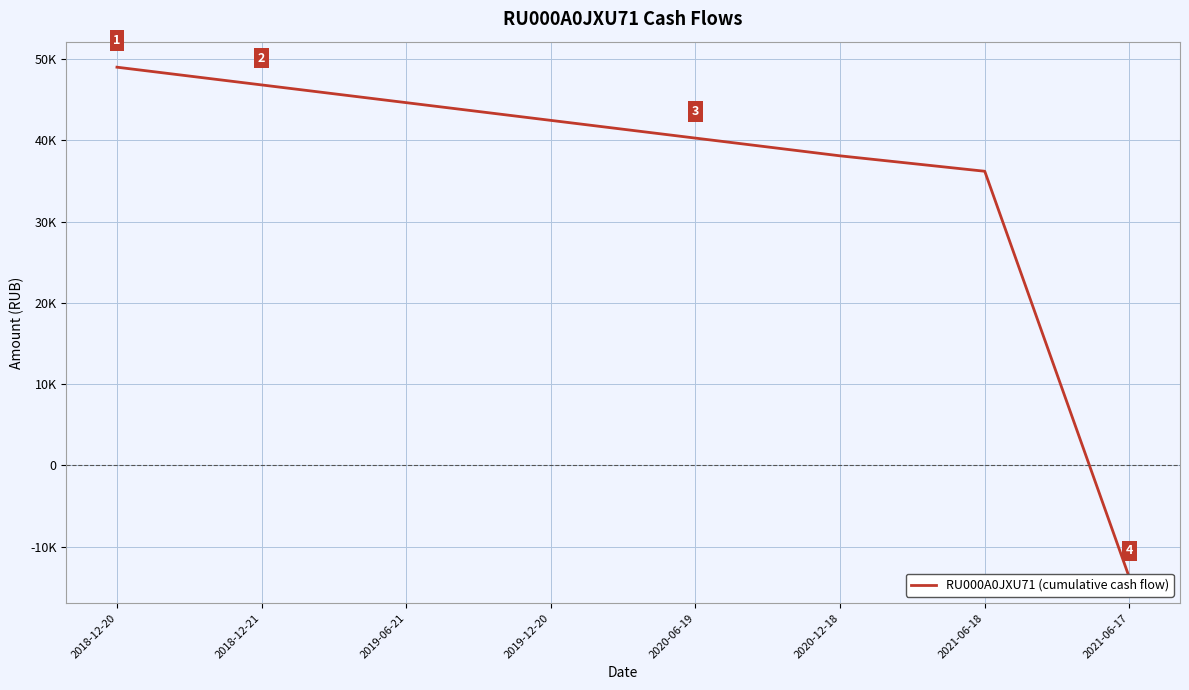

How many values are above zero?

7